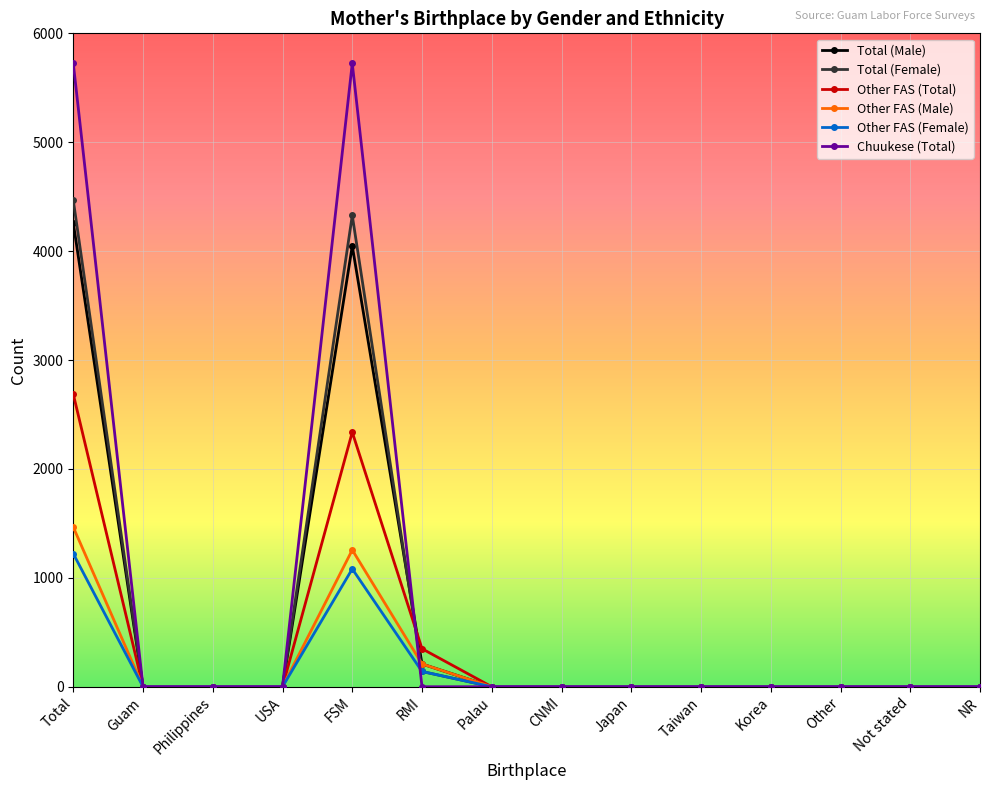

What is the maximum value shown in the chart?

5724